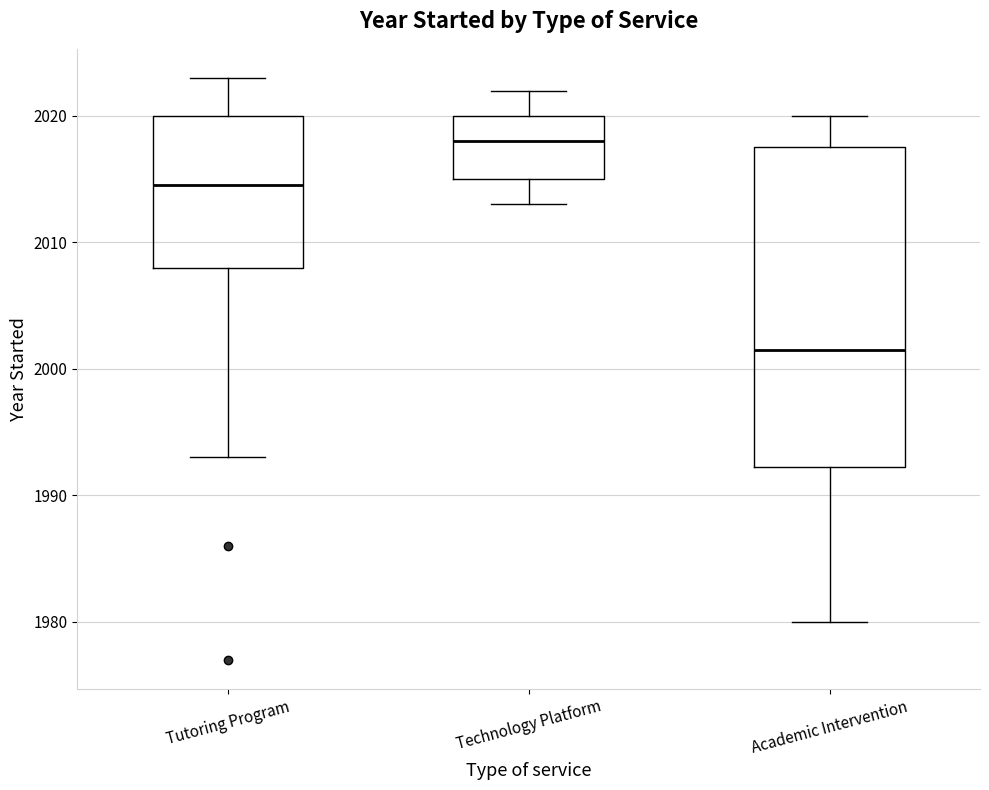

Which box has the highest median line?

Technology Platform